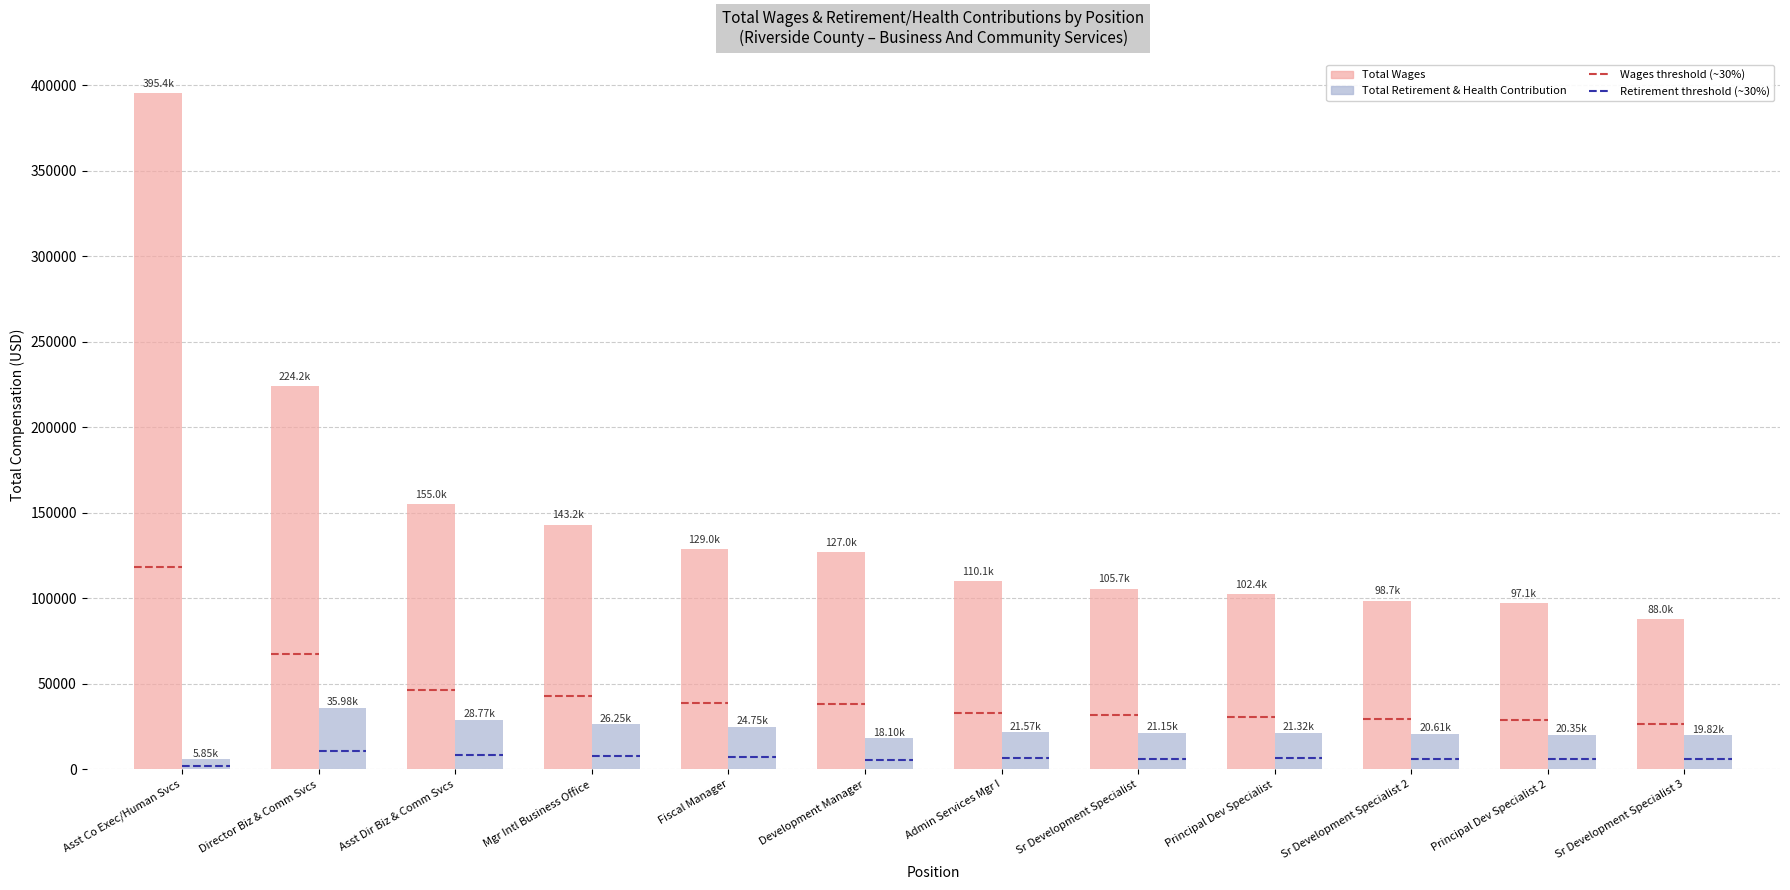

What are all the series names shown in the legend?

Total Wages, Total Retirement & Health Contribution